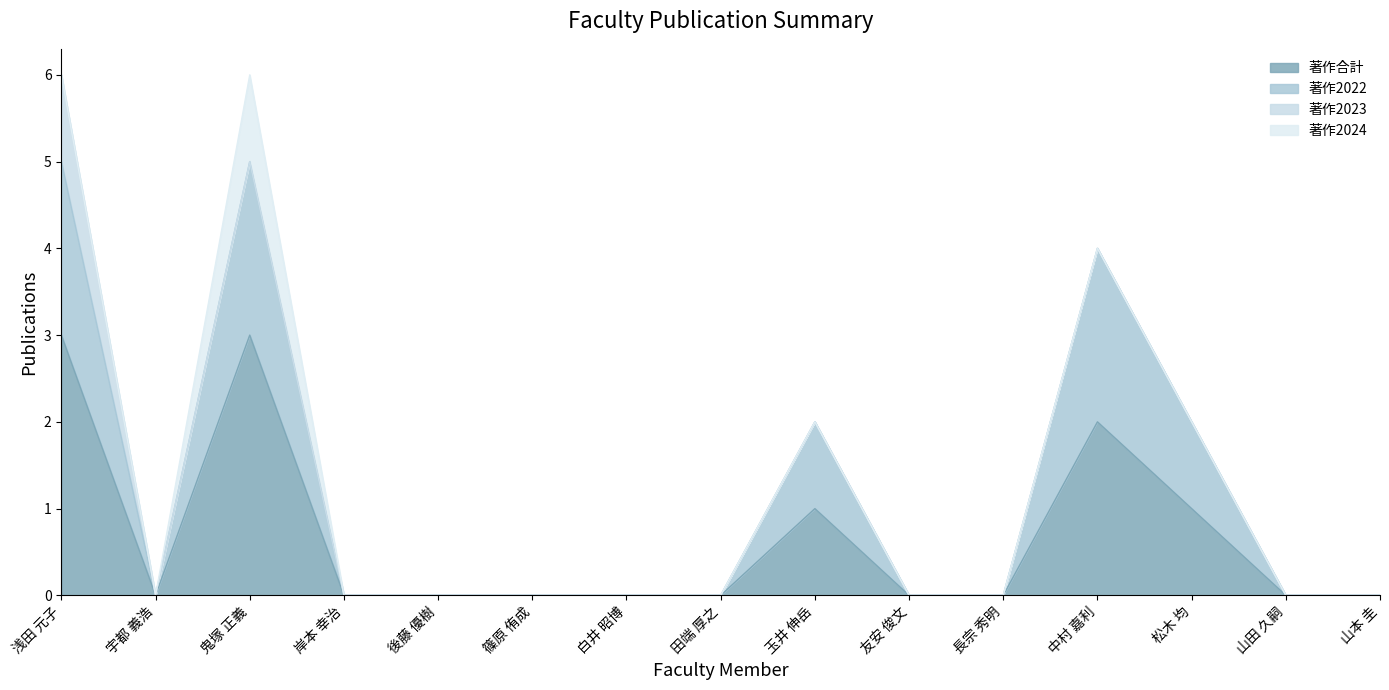

What is the difference between the second highest and minimum values in the 著作2022 series?

5